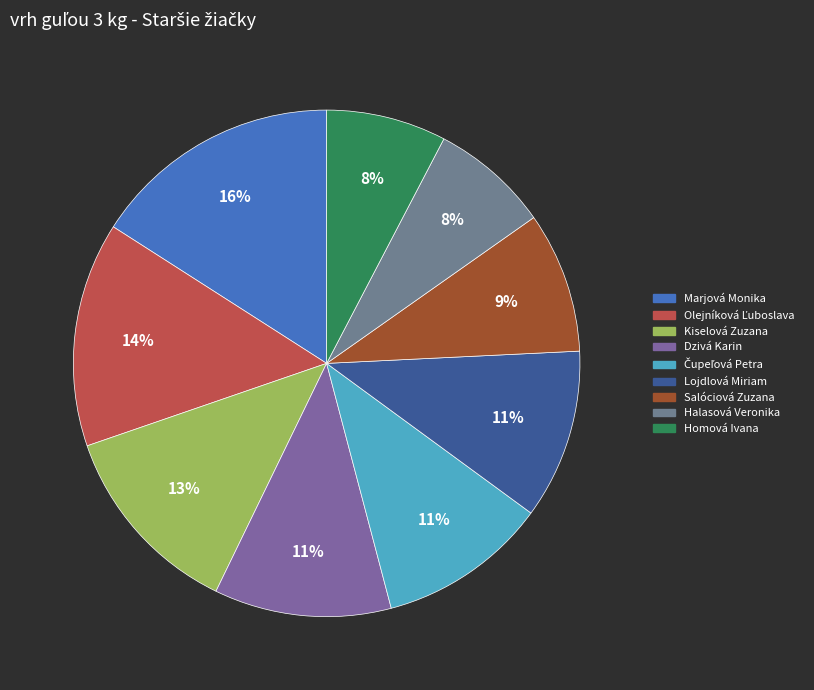

To the nearest percent, what is the difference between the Marjová Monika and Salóciová Zuzana slice percentages?

7%